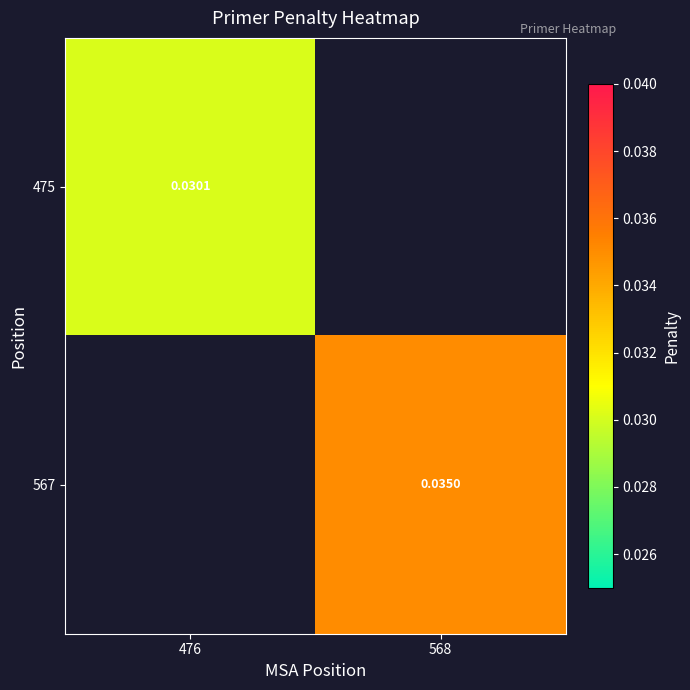

The 475 series shows 0.0 at 568. True or false?

True